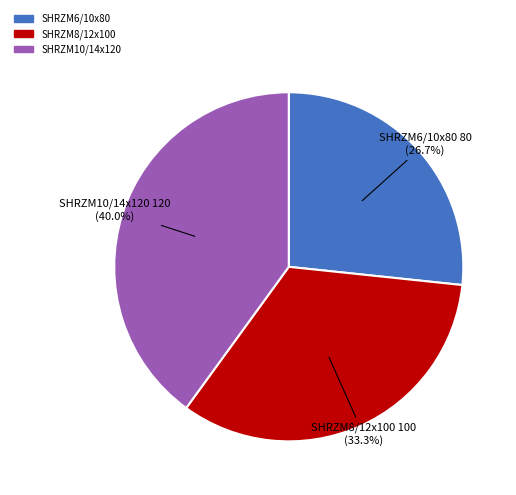

Which slice is the largest?

SHRZM10/14x120